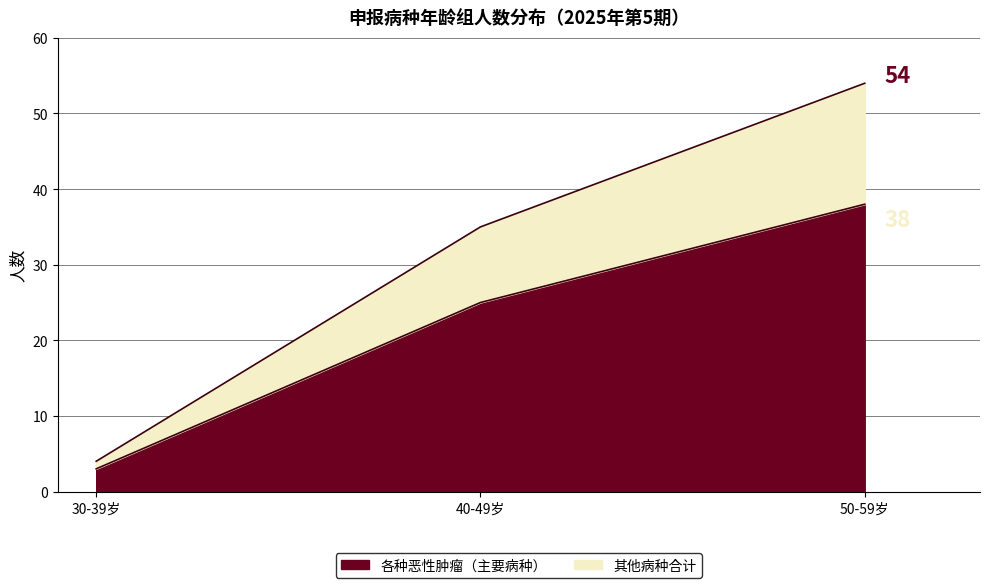

How many lines are shown in the chart?

2